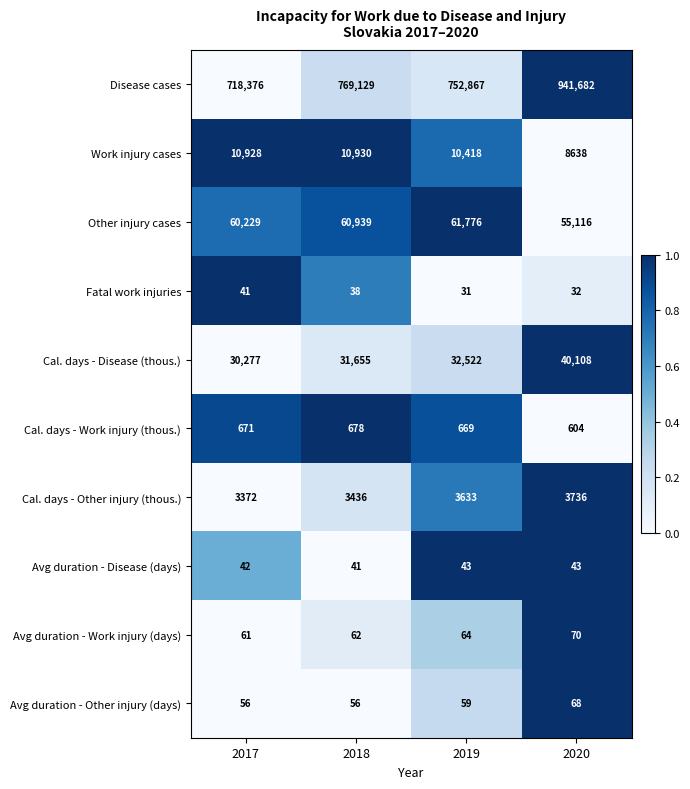

List the labels in order of Other injury cases value, largest first.

2019, 2018, 2017, 2020